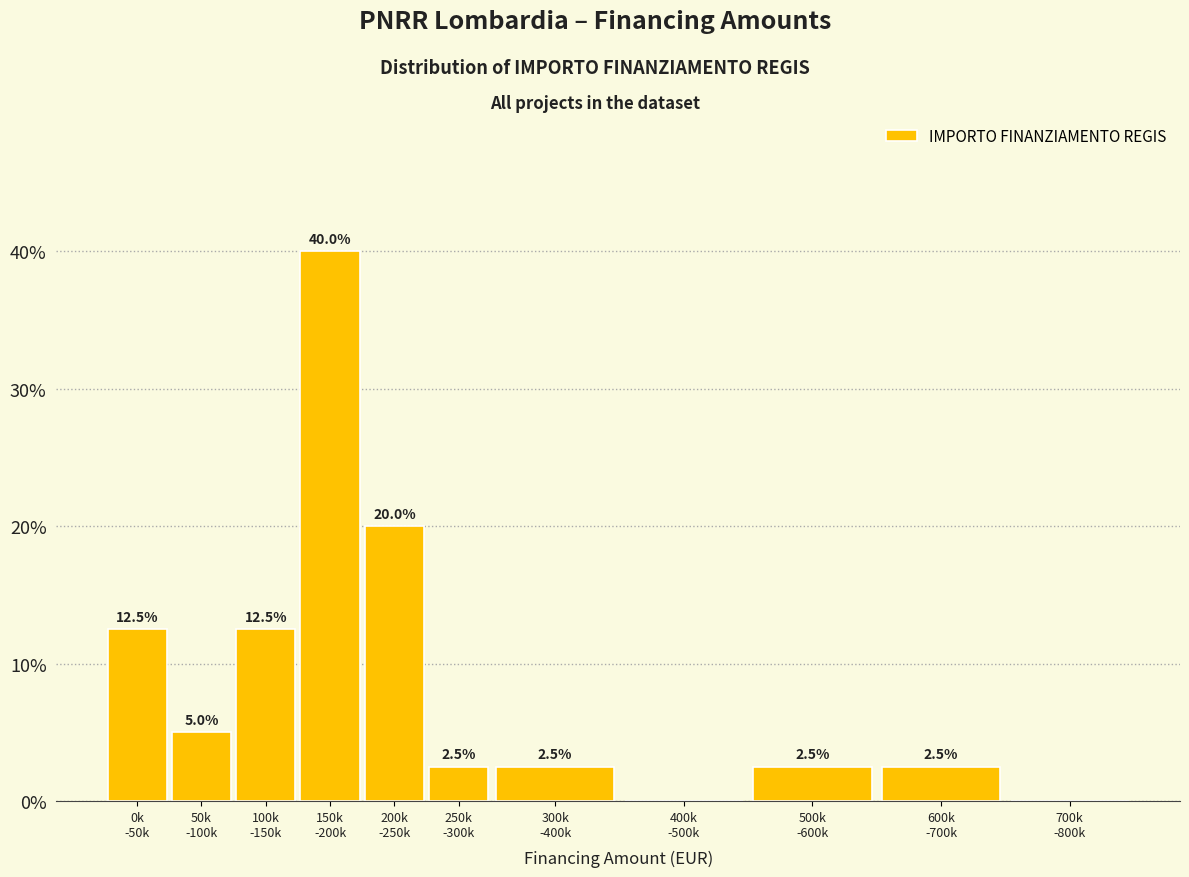

What is the greatest value displayed?

40.0